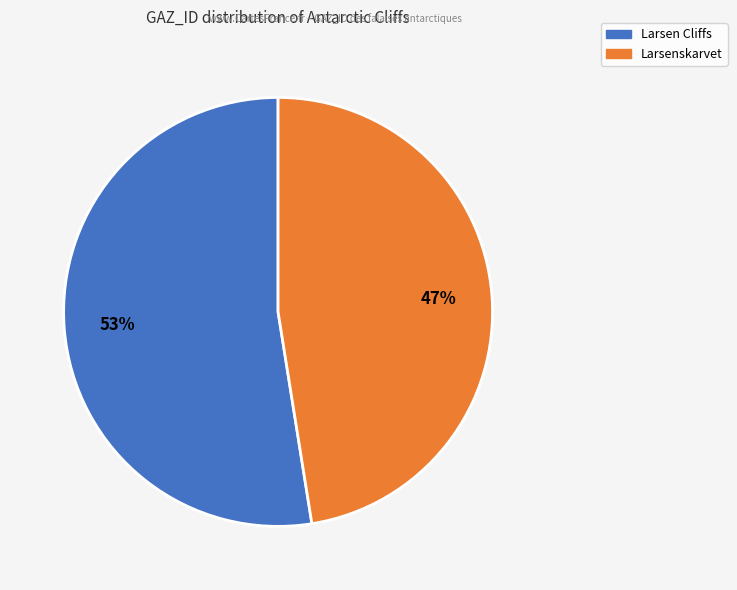

What is the majority slice?

Larsen Cliffs